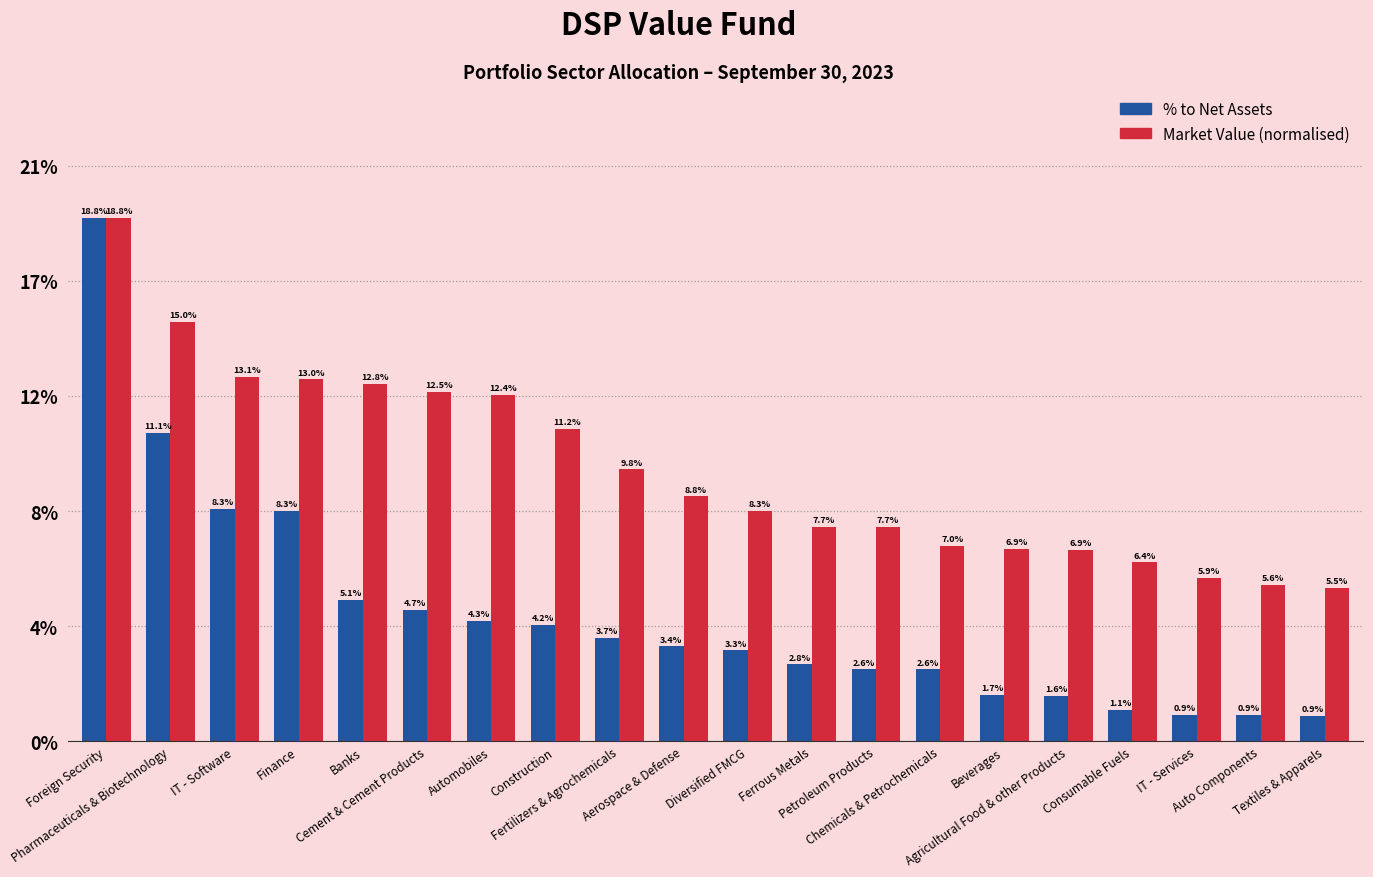

What is the label of the 17th bar from the left?

Consumable Fuels